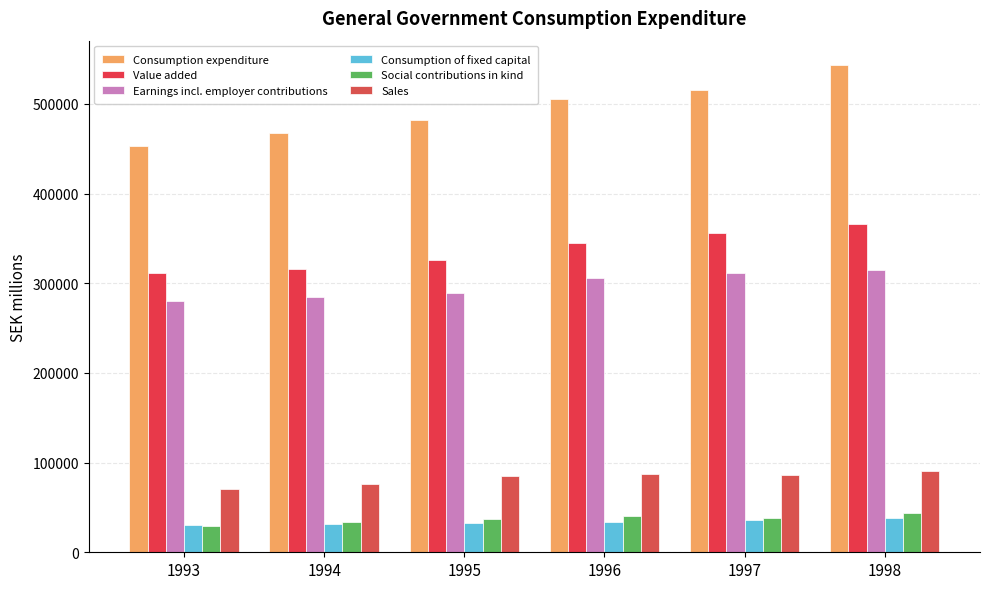

How many bars are there in total?

36